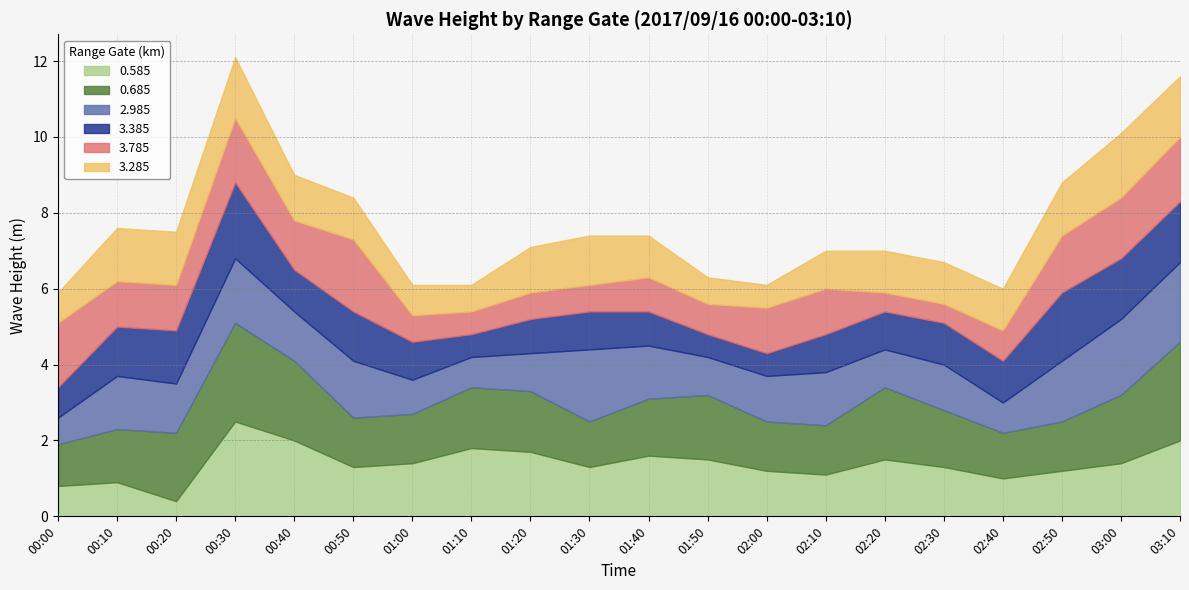

At which category does 3.785 reach its first local peak?

00:30